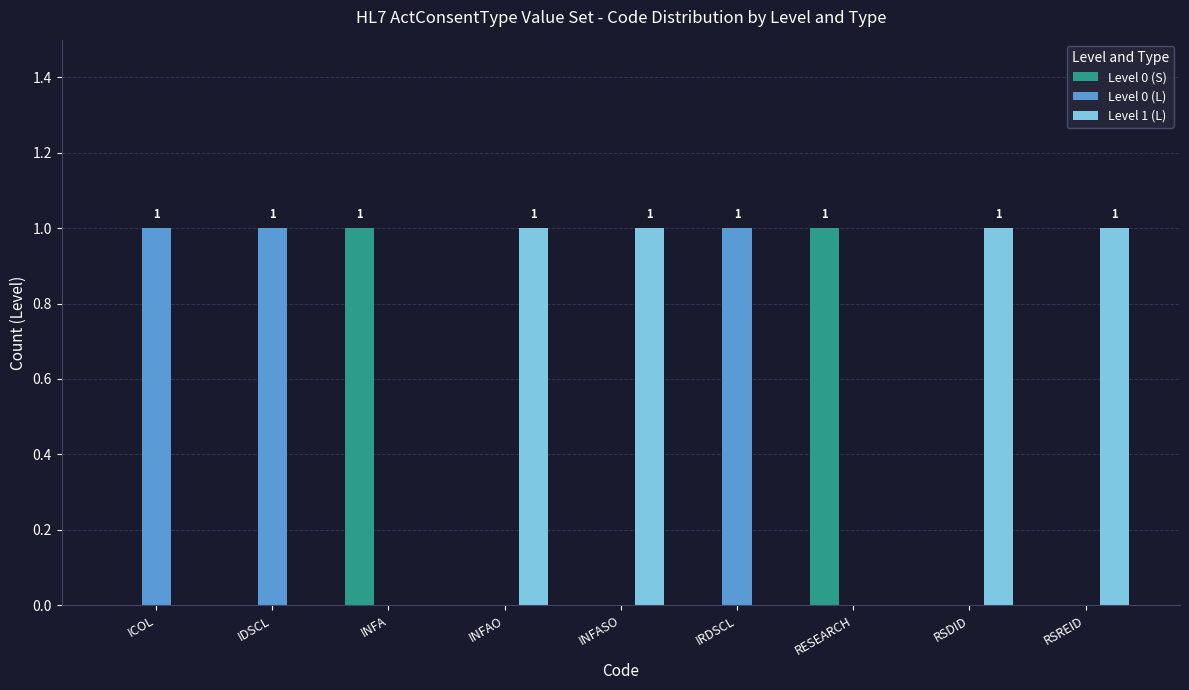

Which series has the largest total across all categories?

Level 1 (L)